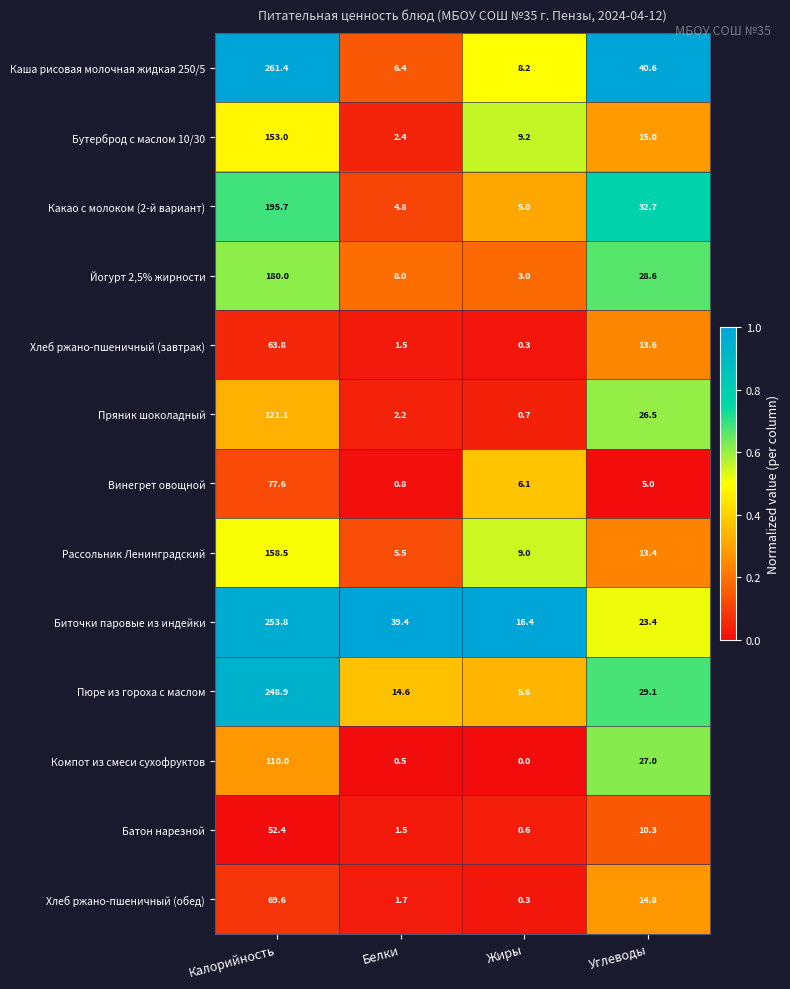

The value of Каша рисовая молочная жидкая 250/5 at Белки is 6.4. True or false?

True